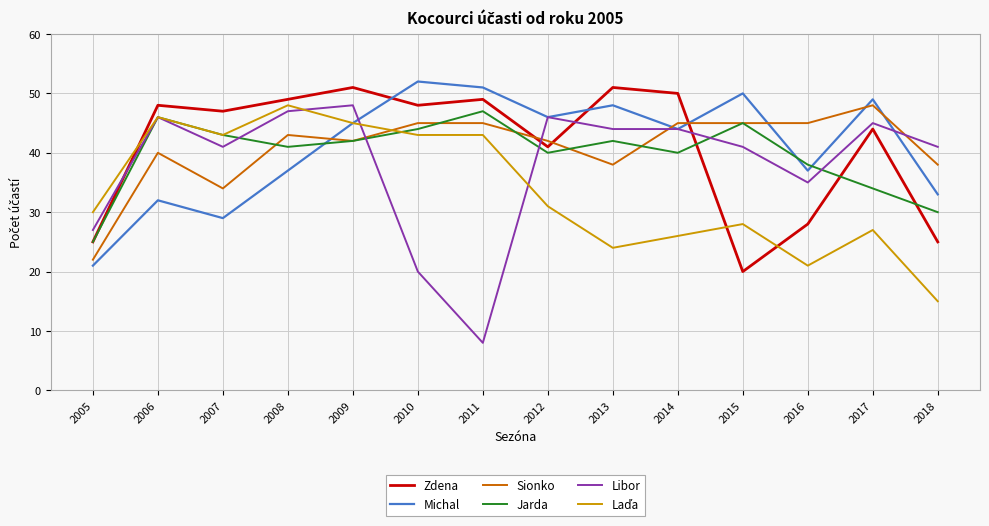

What is the total value across all series at 2015?

229